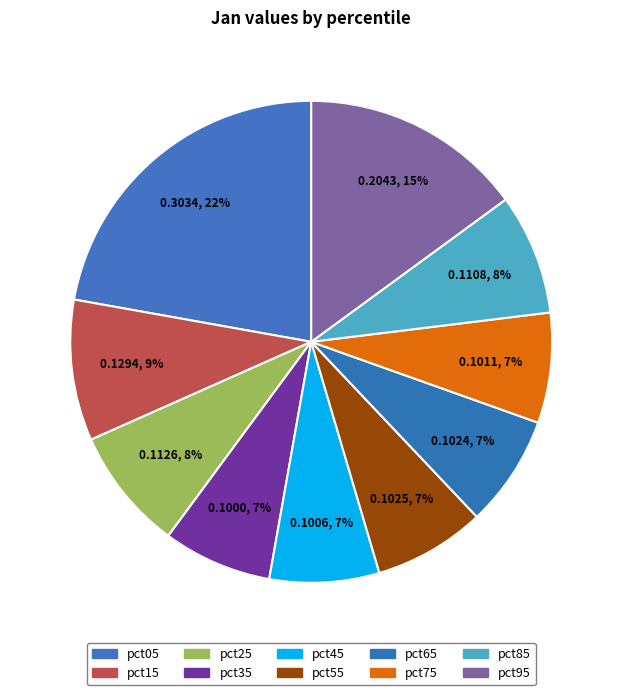

Rank the categories by value from lowest to highest.

pct35, pct45, pct75, pct65, pct55, pct85, pct25, pct15, pct95, pct05